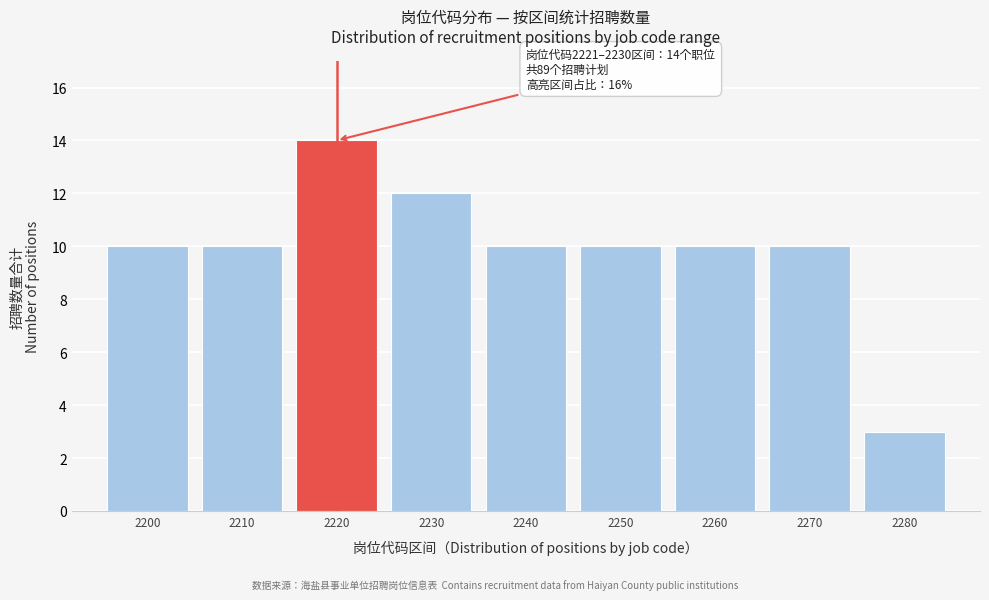

Reading left to right, transcribe all the data shown in this chart.

10	10	14	12	10	10	10	10	3